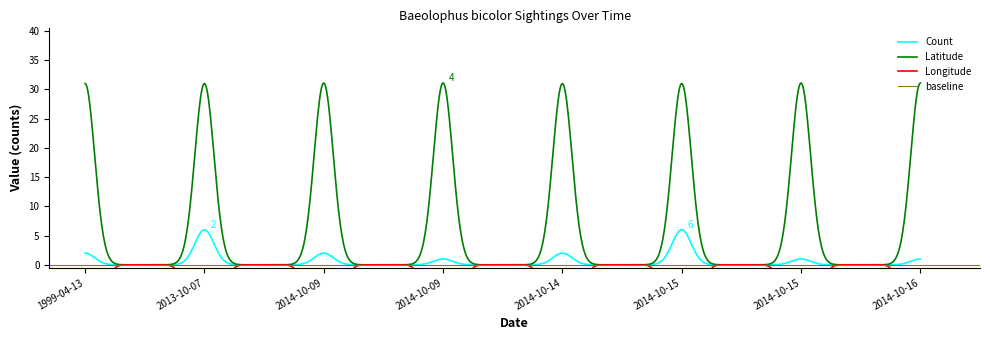

Rank the series at 2014-10-14 from highest to lowest value.

Latitude, Count, Longitude